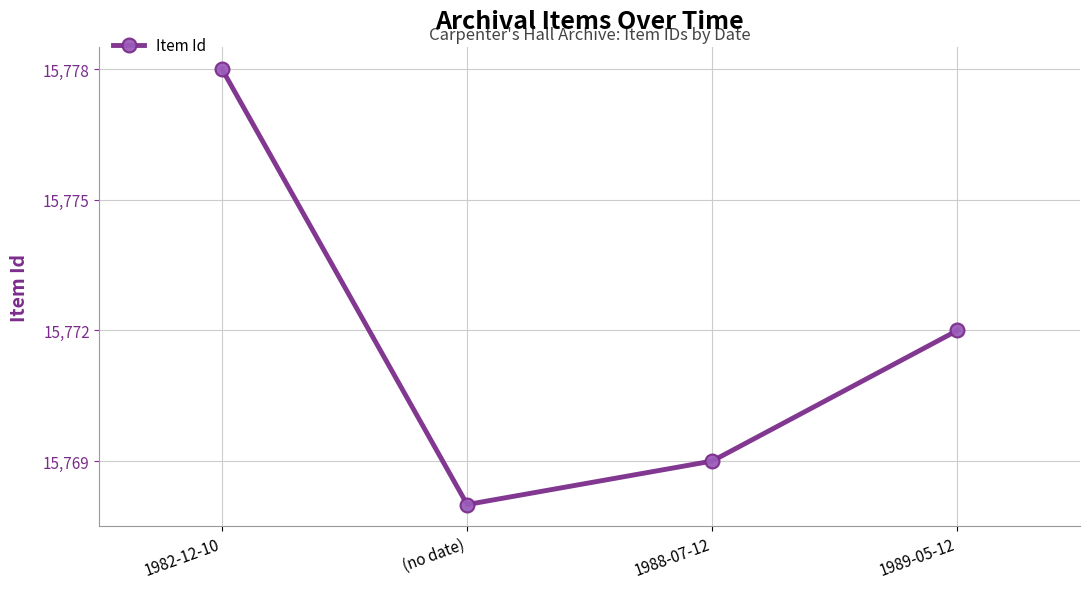

List the labels in order of value, smallest first.

(no date), 1988-07-12, 1989-05-12, 1982-12-10